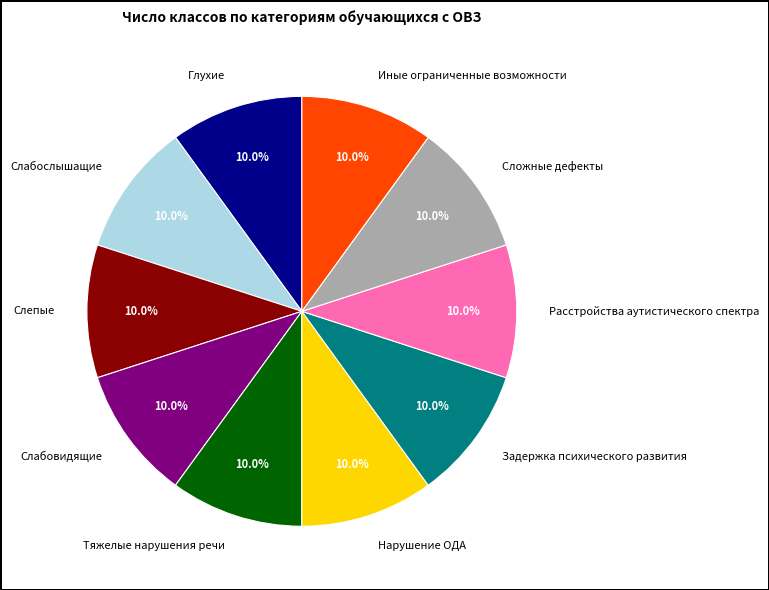

Is Задержка психического развития the majority of the pie?

No